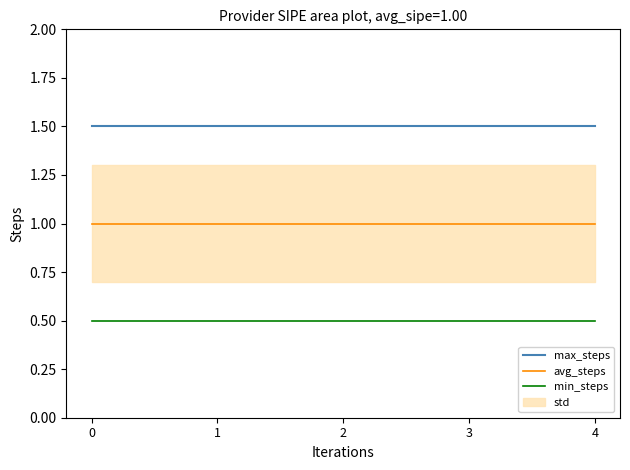

True or false: max_steps and min_steps cross at least once.

False